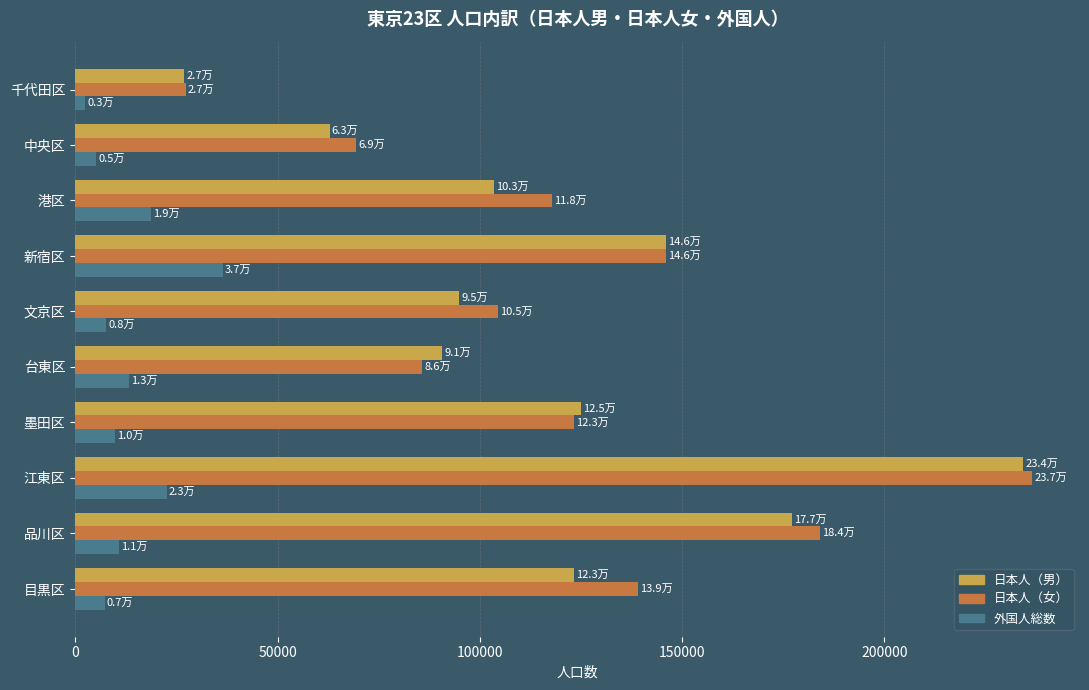

Rank the series by their maximum value, from highest to lowest.

日本人（女）, 日本人（男）, 外国人総数